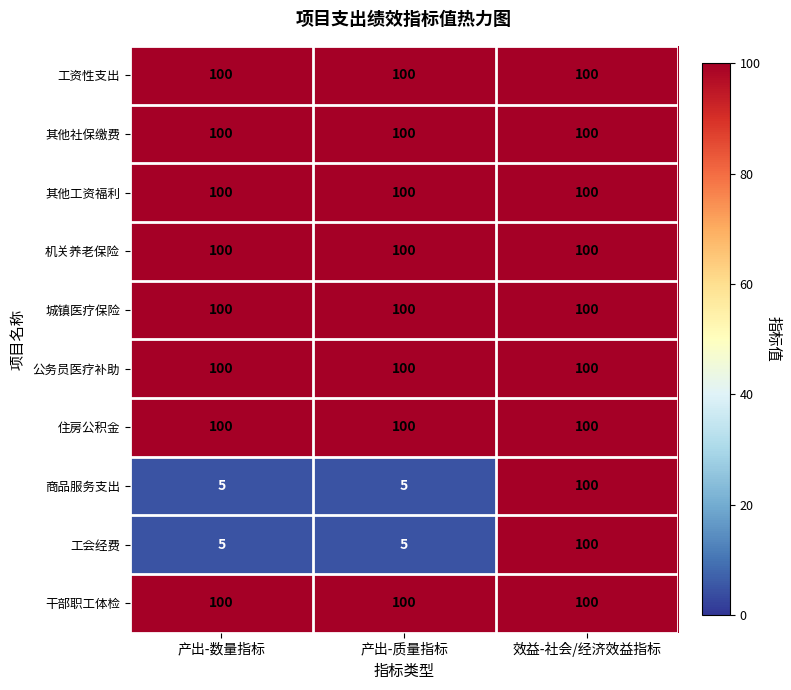

What is the minimum value for 公务员医疗补助?

100